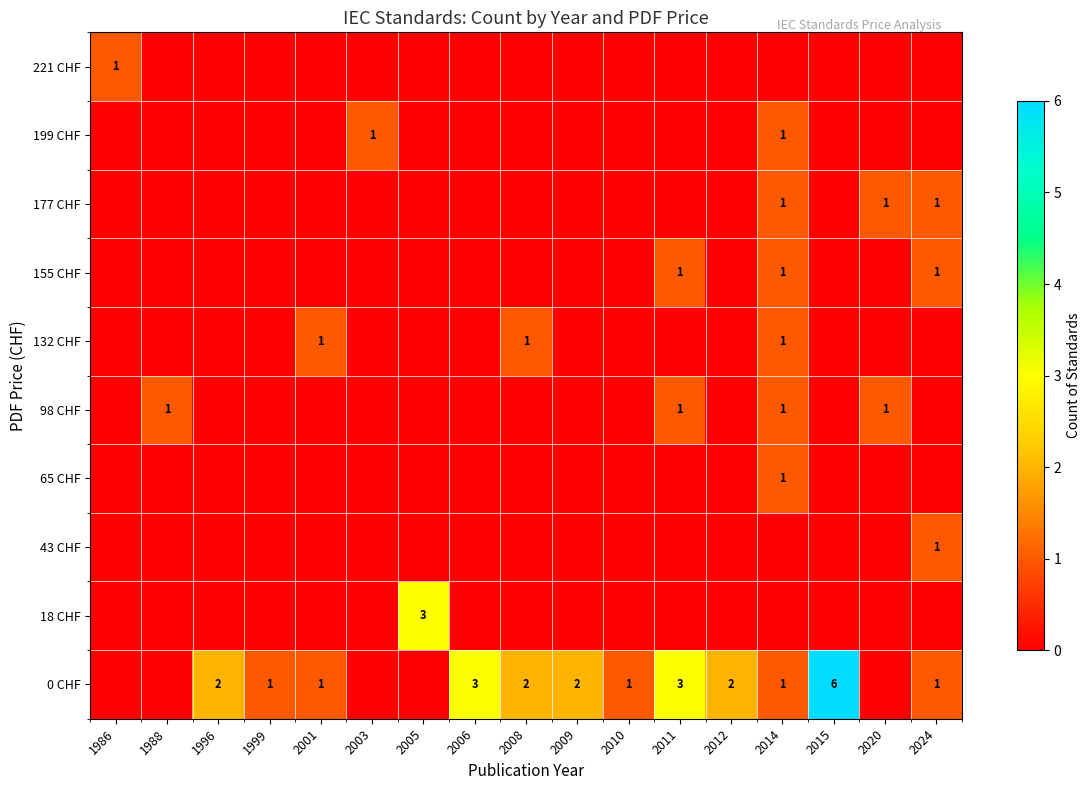

Which has a higher value, 2006 or 2015?

2015